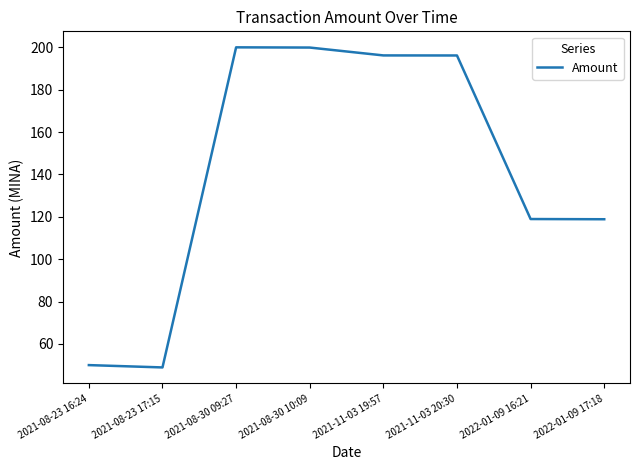

How many lines are shown in the chart?

1